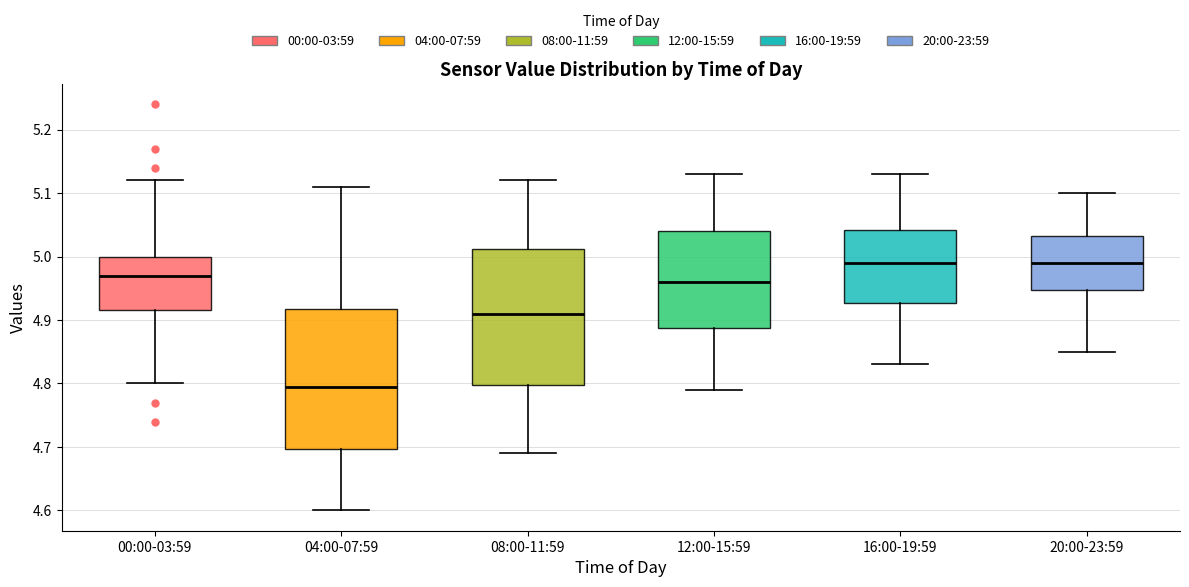

Where does the upper whisker of the box for 00:00-03:59 end on the y-axis? The values are not printed on the chart, so give them approximately, as read against the axis.

5.12